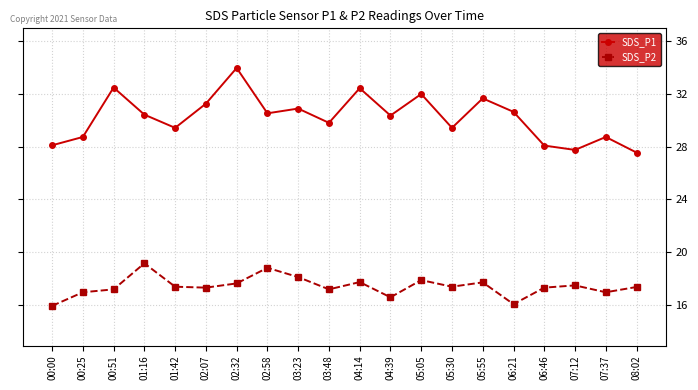

True or false: SDS_P1 and SDS_P2 intersect in this chart.

False